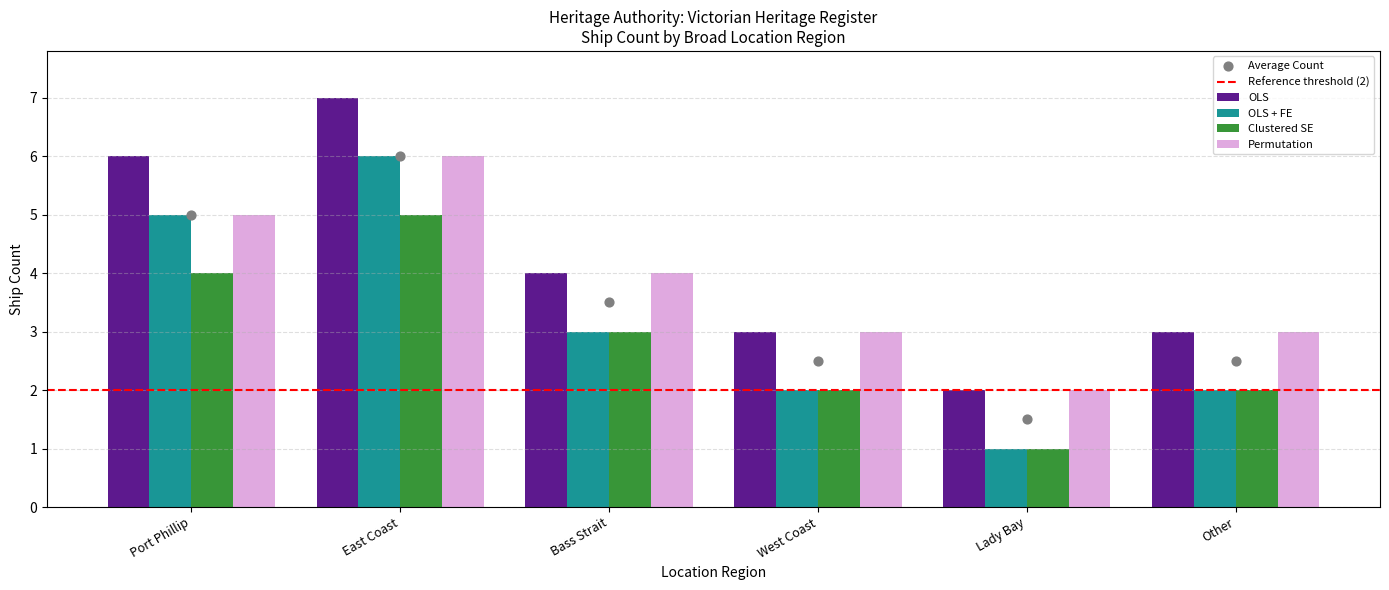

Between Bass Strait and Lady Bay, Warrnambool, which is larger?

Bass Strait